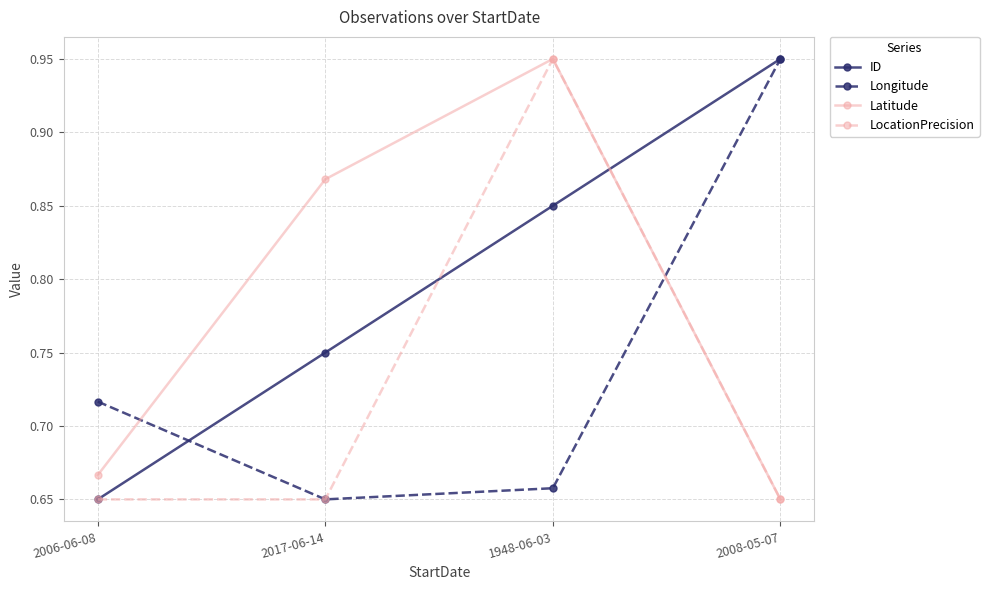

What position from the left is 2008-05-07?

4